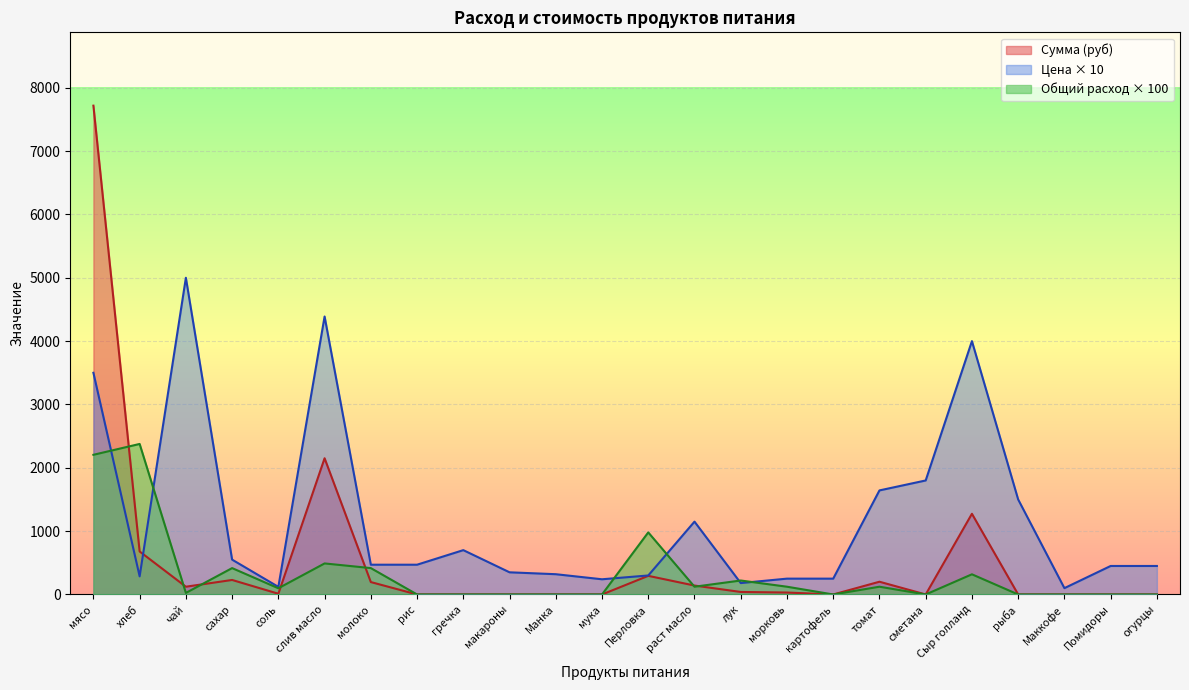

What is the total value across all series at сметана?

1800.0